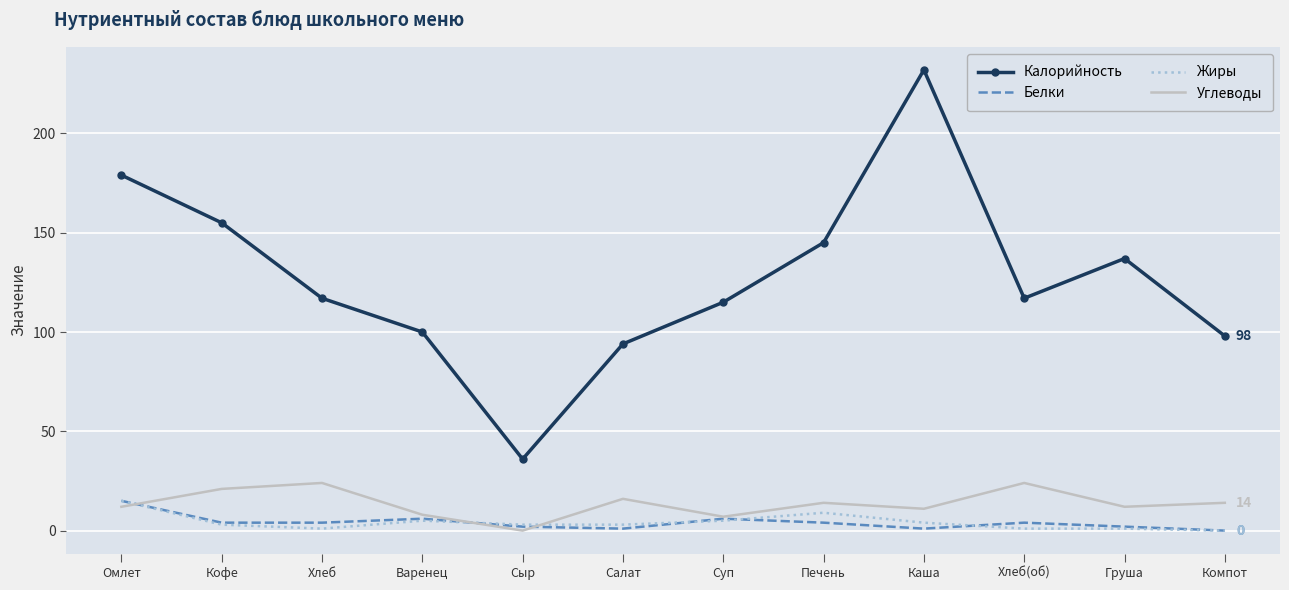

Between which two adjacent categories do Углеводы and Белки first intersect?

Омлет and Кофе